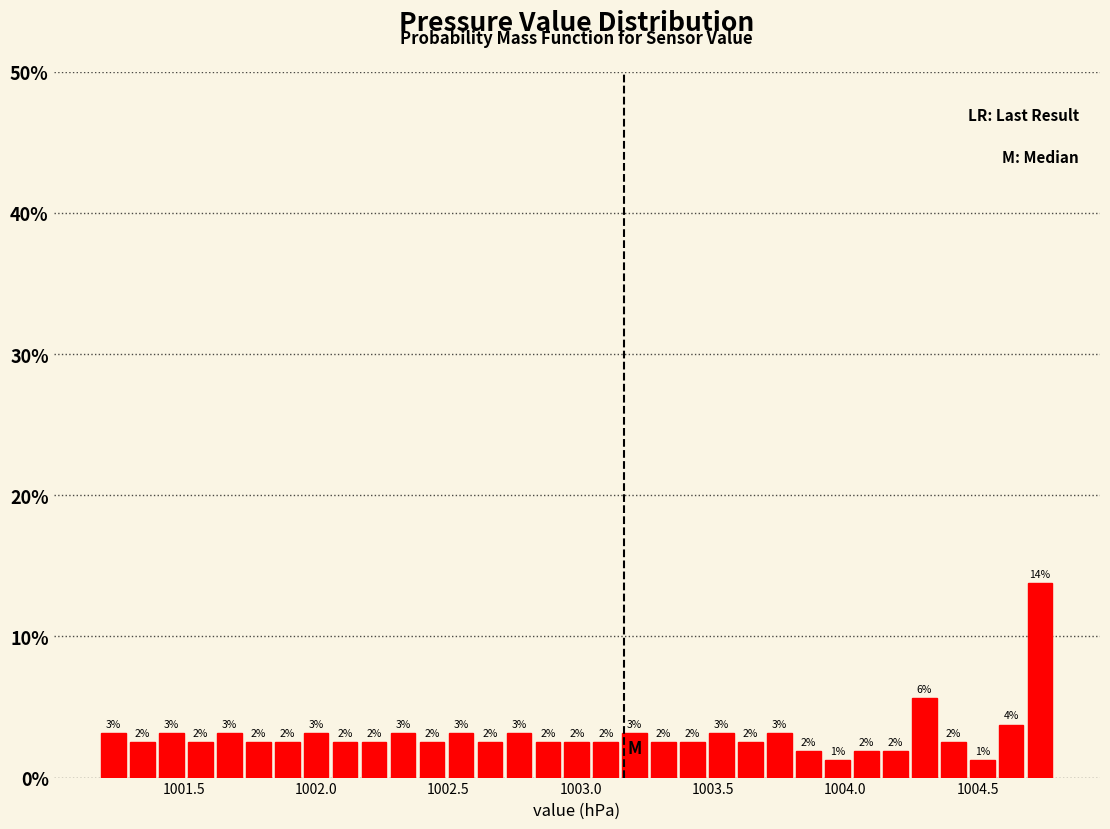

Around what value on the x-axis is the tallest bar? Give the approximate position of its centre, as read against the axis.

1004.75